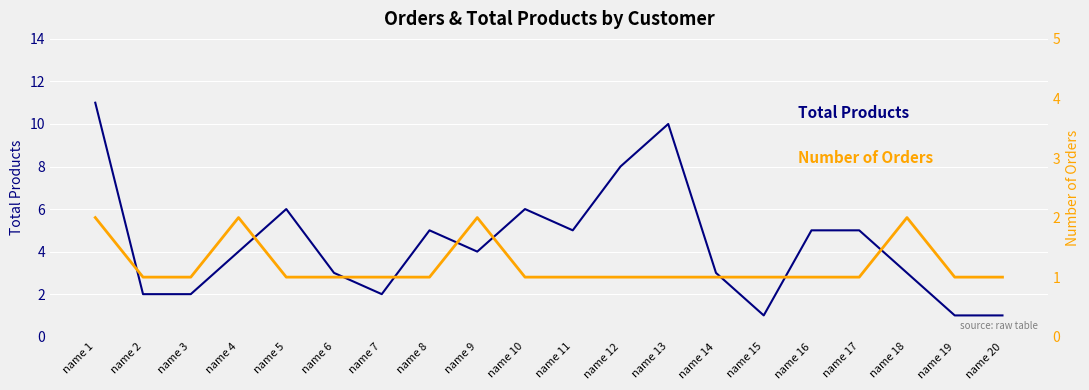

True or false: Number of Orders has more than 1 interior local peaks.

True